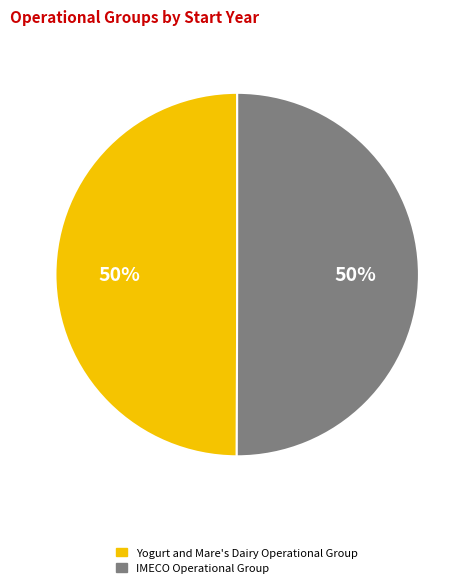

How many segments does this pie chart have?

2